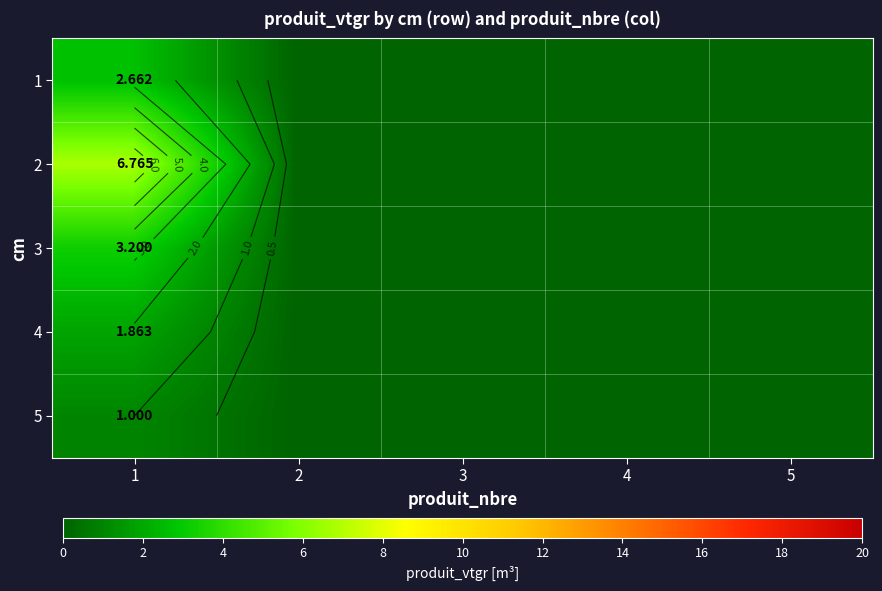

What is the greatest value displayed?

6.8